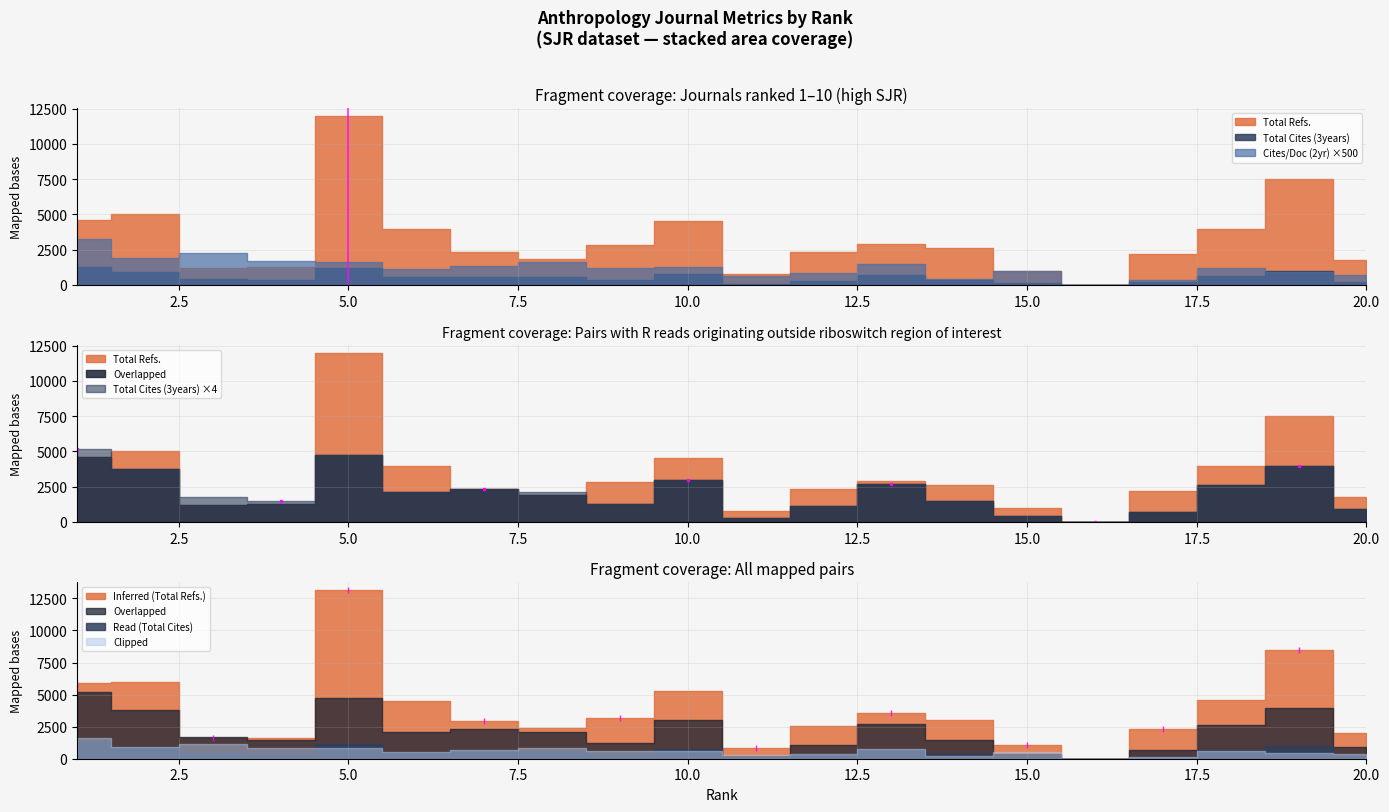

List the series in order of their overall mean, highest first.

Total Refs., Total Cites (3years), Cites / Doc. (2years)